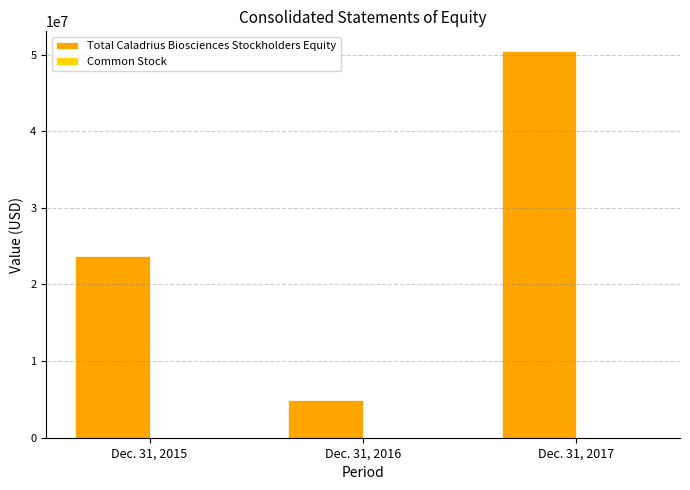

The value of Total Caladrius Biosciences Stockholders Equity at Dec. 31, 2015 is 32593429. True or false?

False